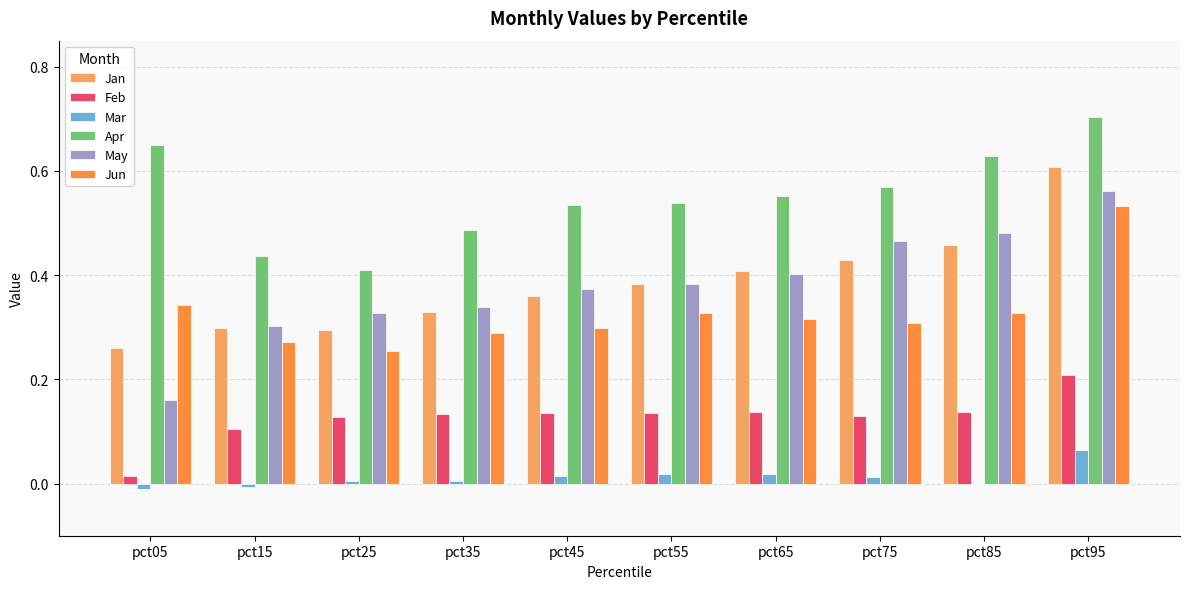

Which series has the widest spread of values?

May